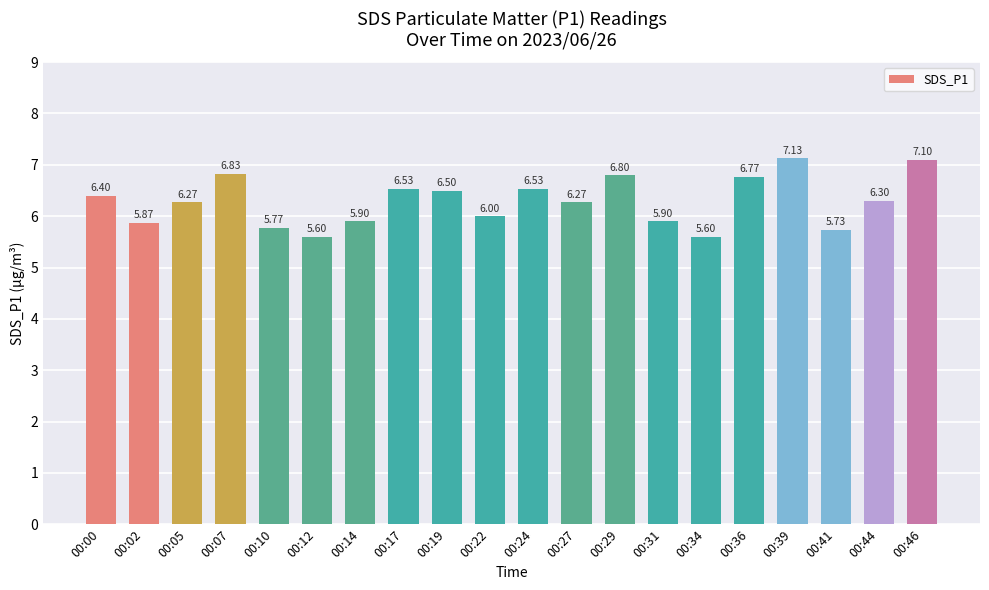

What is the difference between the values at 00:19 and 00:34?

0.9